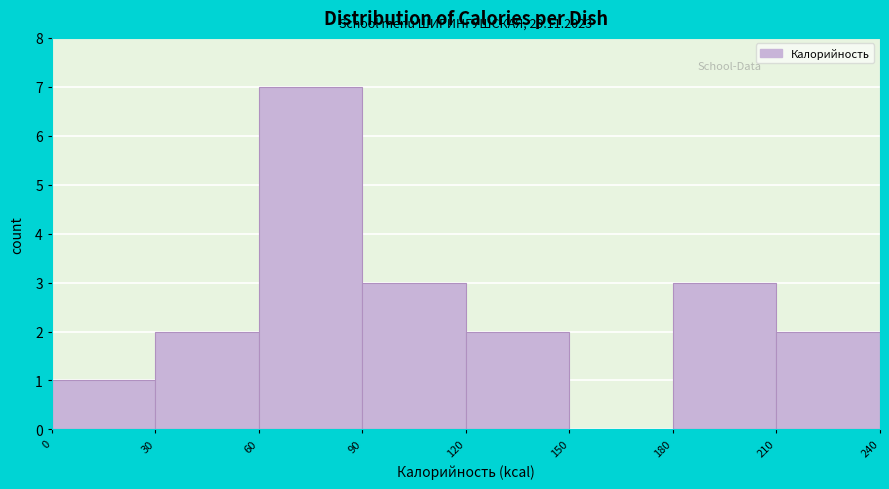

Over which range of the x-axis is the bar tallest?

60 to 90